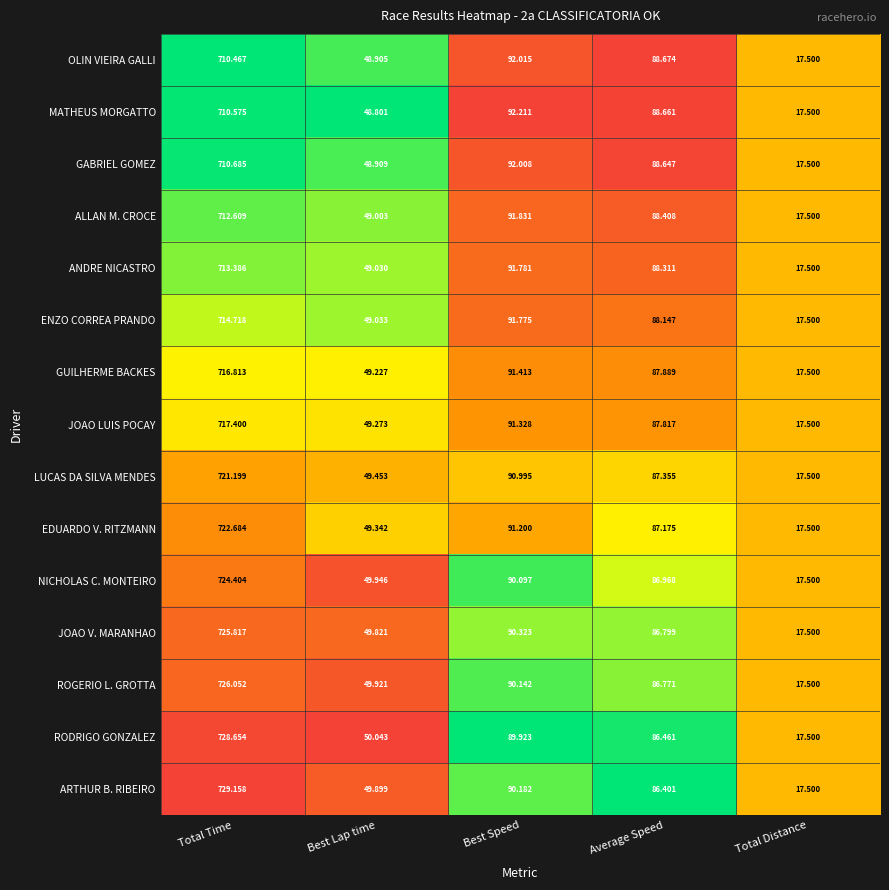

At which label is ANDRE NICASTRO closest to 365?

Best Speed